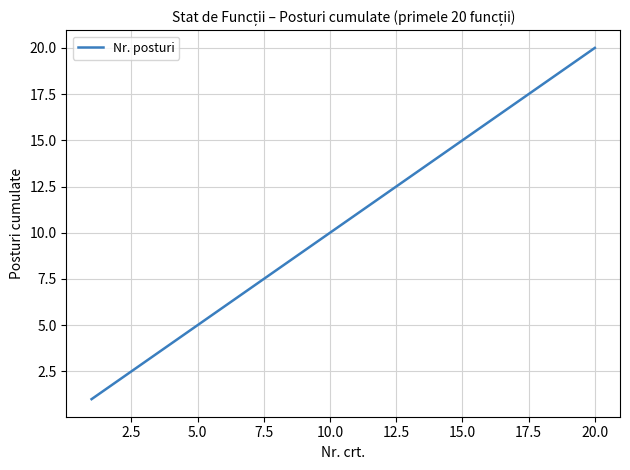

True or false: there are more than 2 points higher than both neighbors.

False